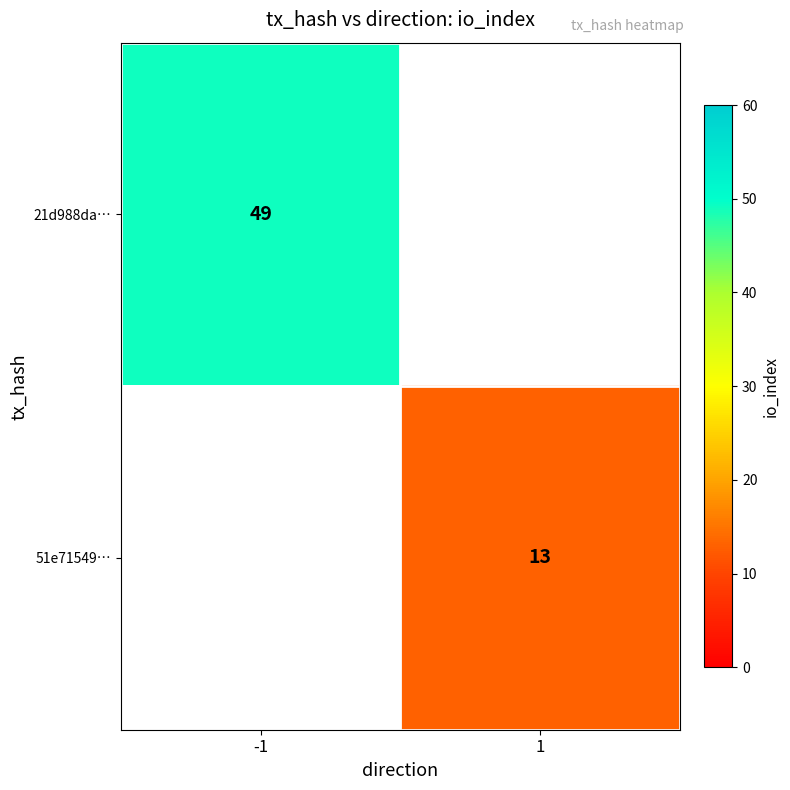

Is it true that 51e71549… equals 18 at 1?

False